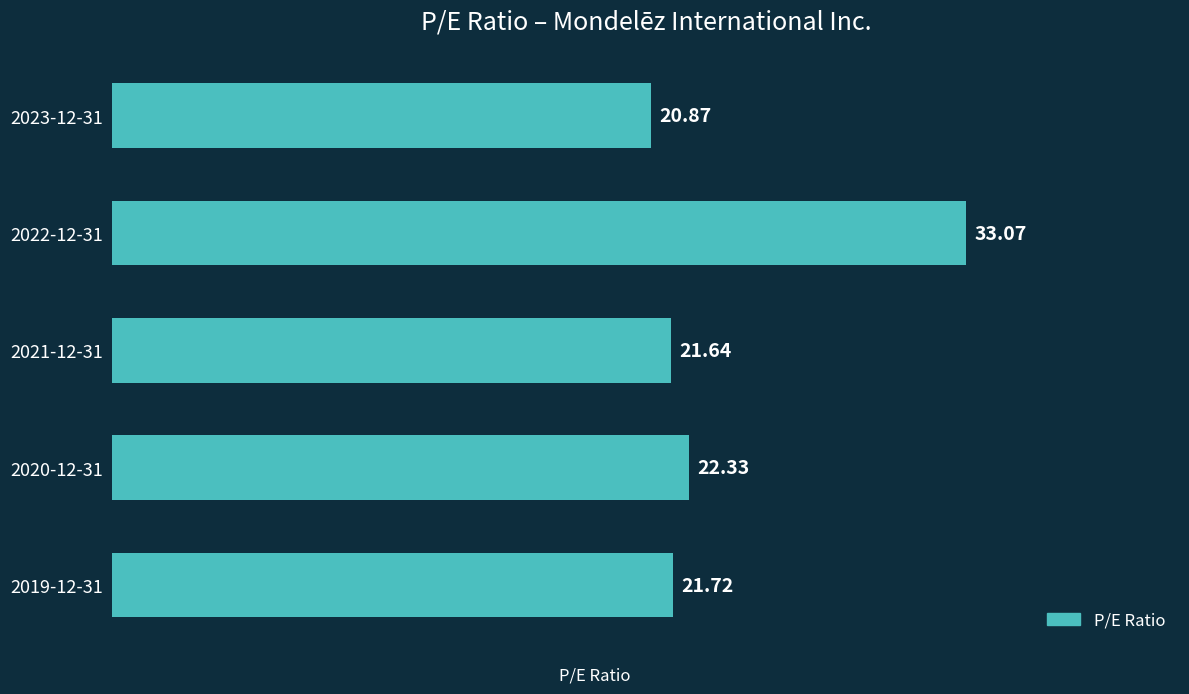

List the labels in order of value, smallest first.

2023-12-31, 2021-12-31, 2019-12-31, 2020-12-31, 2022-12-31